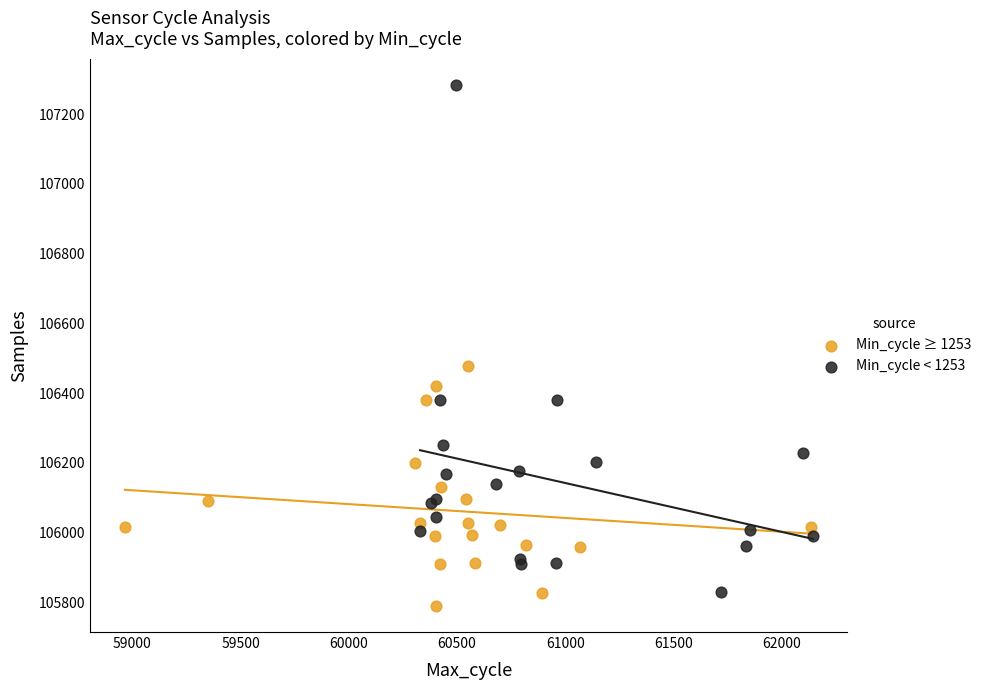

Which series reaches the minimum Y coordinate?

Min_cycle ≥ 1253